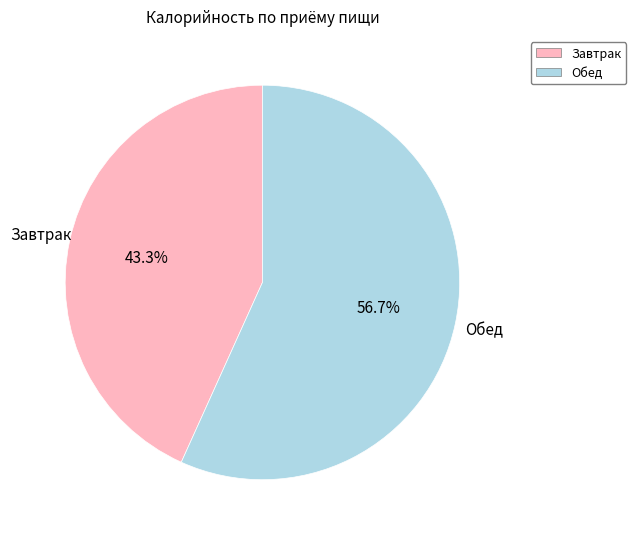

Do Завтрак and Обед together represent more than half of the pie?

Yes